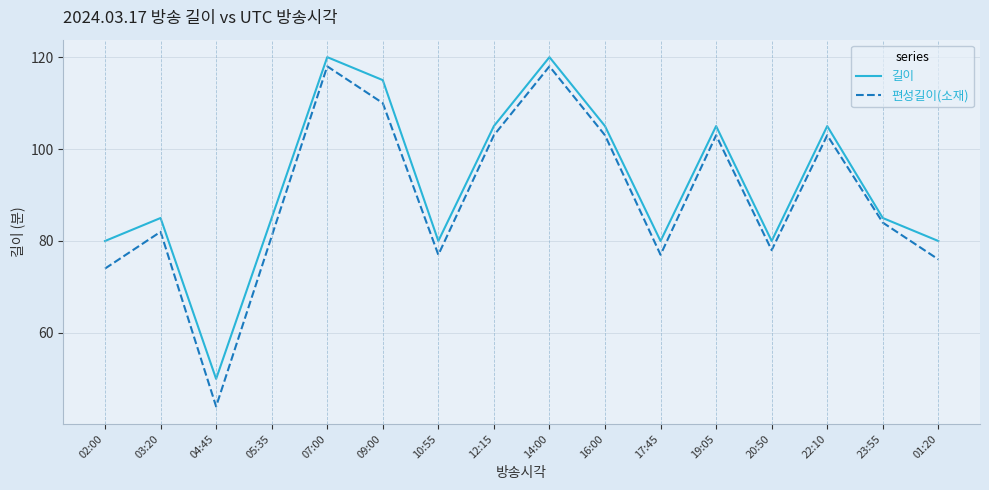

What position from the left is 22:10?

14